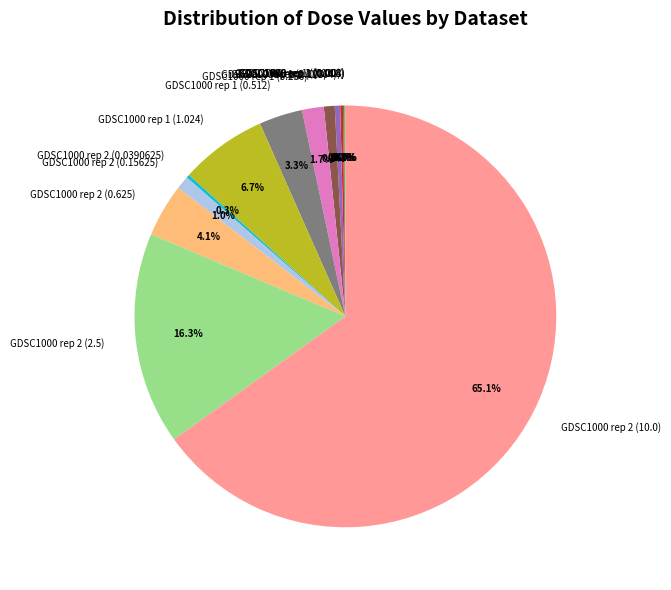

What is the largest slice in the pie chart?

GDSC1000 rep 2 (10.0)